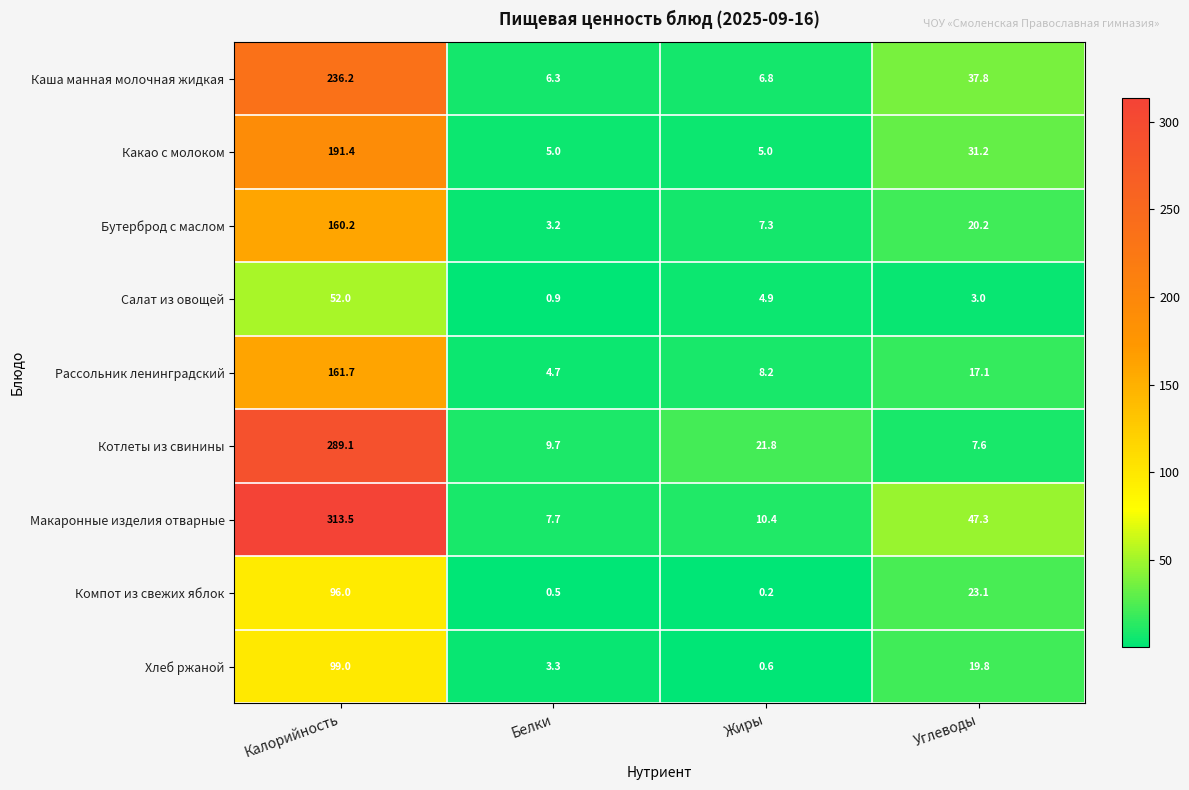

At which label does Салат из овощей reach its peak?

Калорийность